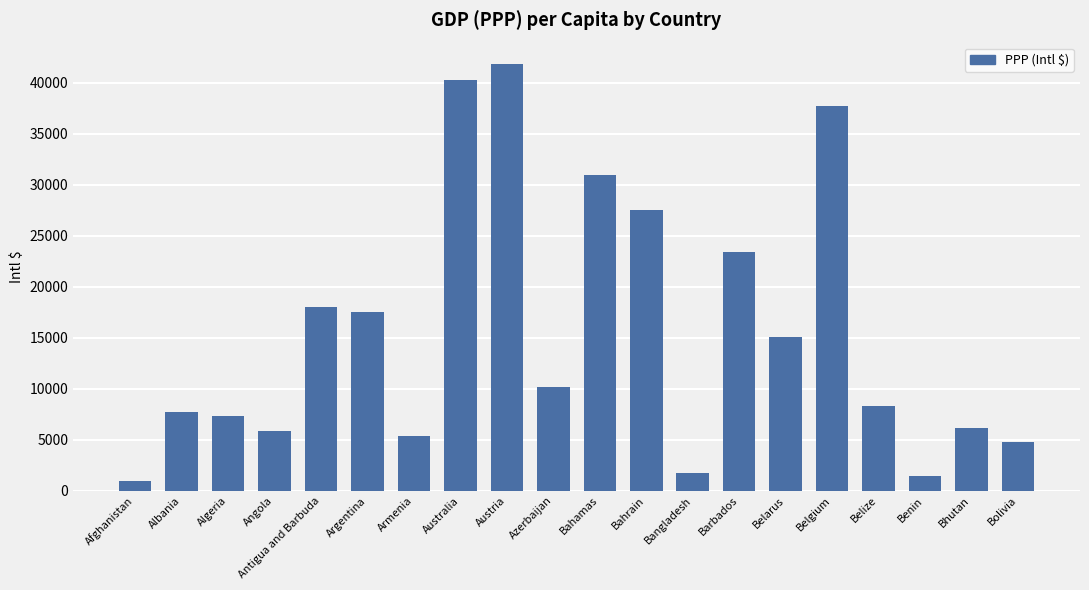

The chart shows a value of 12132 at Albania. True or false?

False